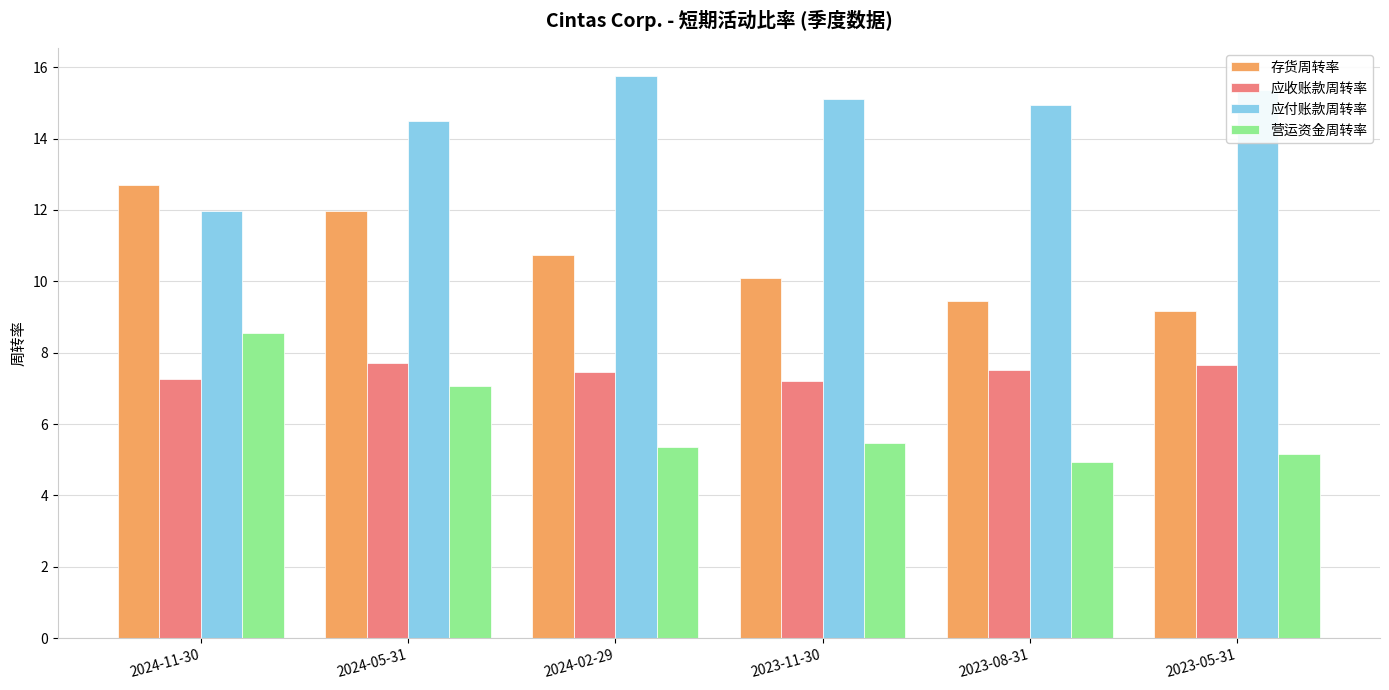

What position from the right is 2023-11-30?

3